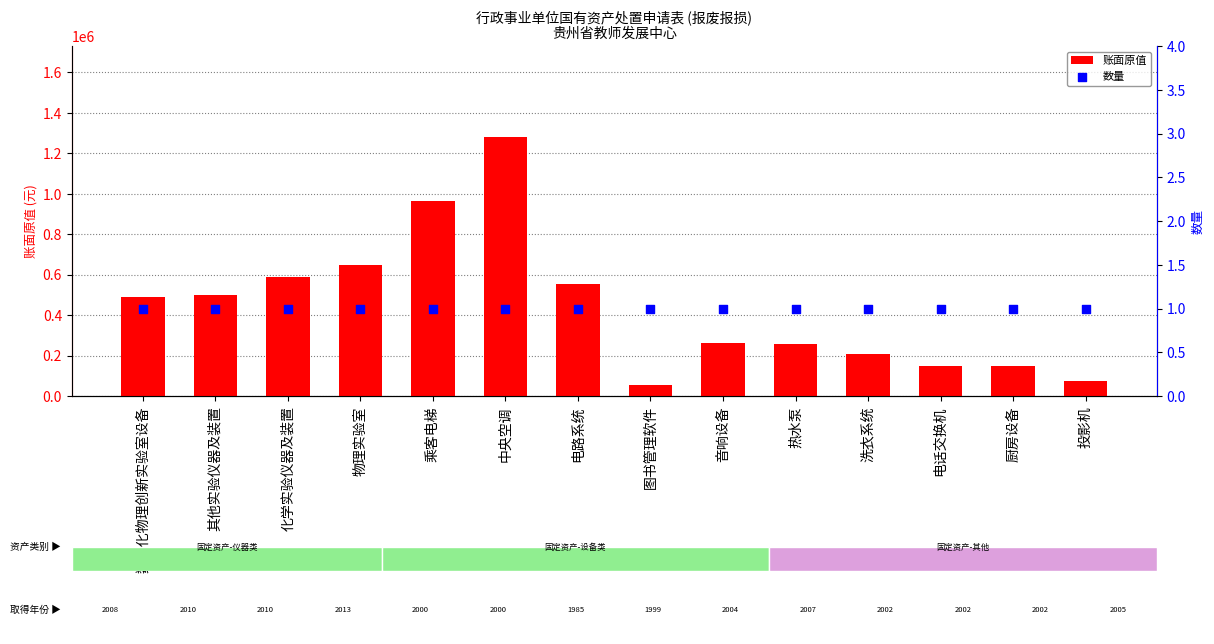

What is the total value across all series at 数字化物理创新实验室设备?

489801.0